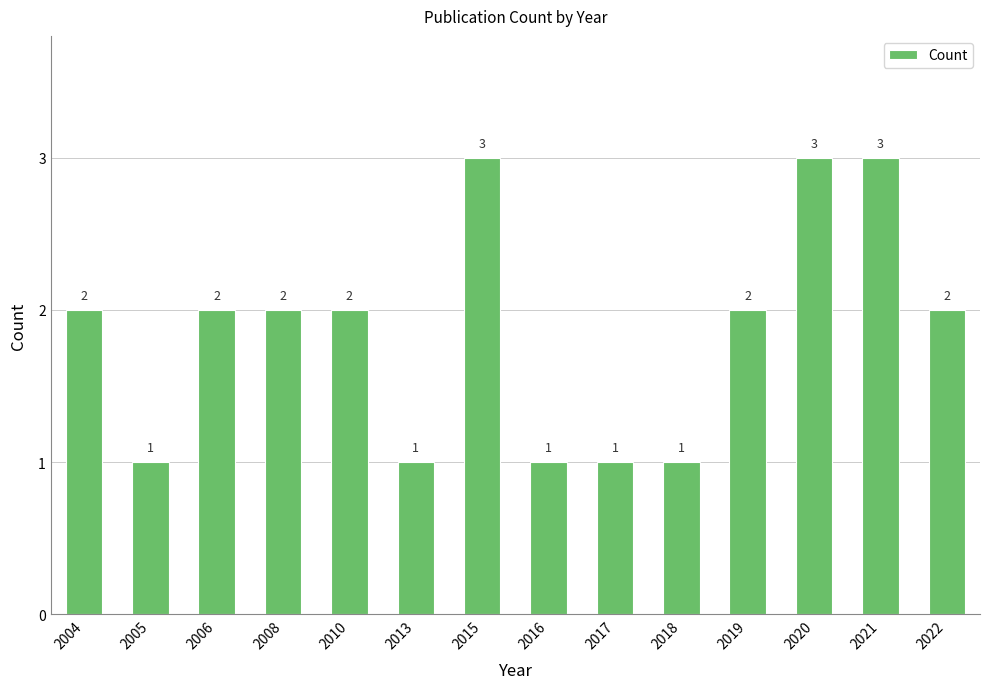

What is the value of the 2nd bar from the left?

1